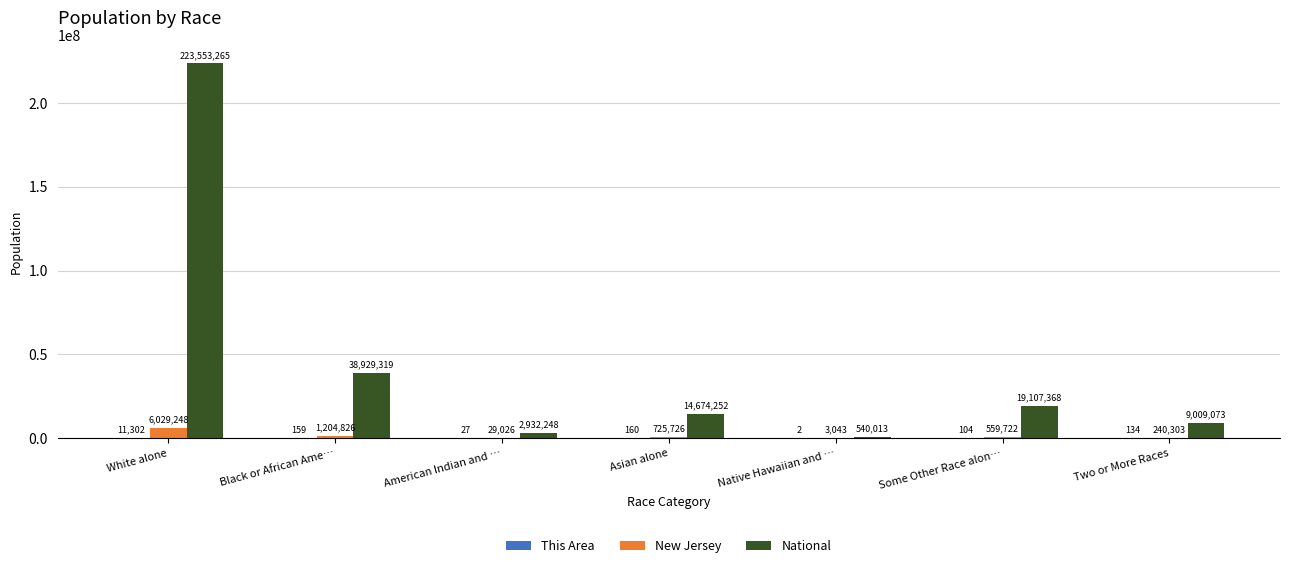

Are the bars horizontal?

No